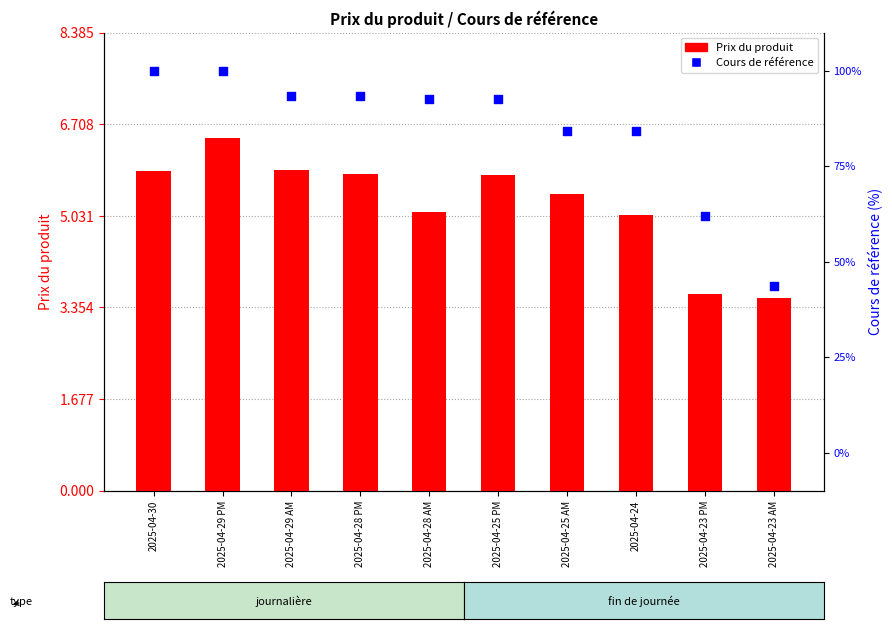

Which series has the largest total across all categories?

Cours de référence